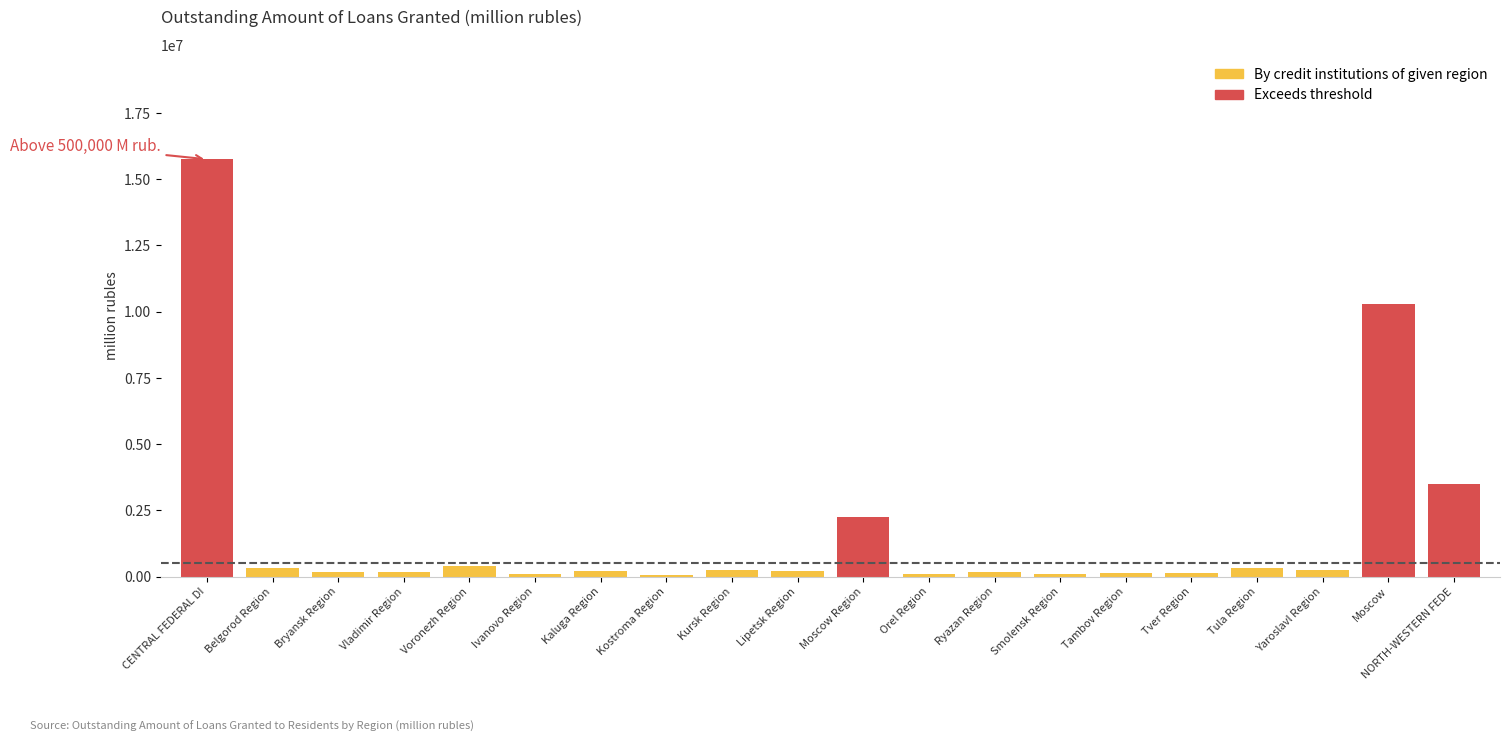

At how many categories does at least one series exceed 8445078?

2